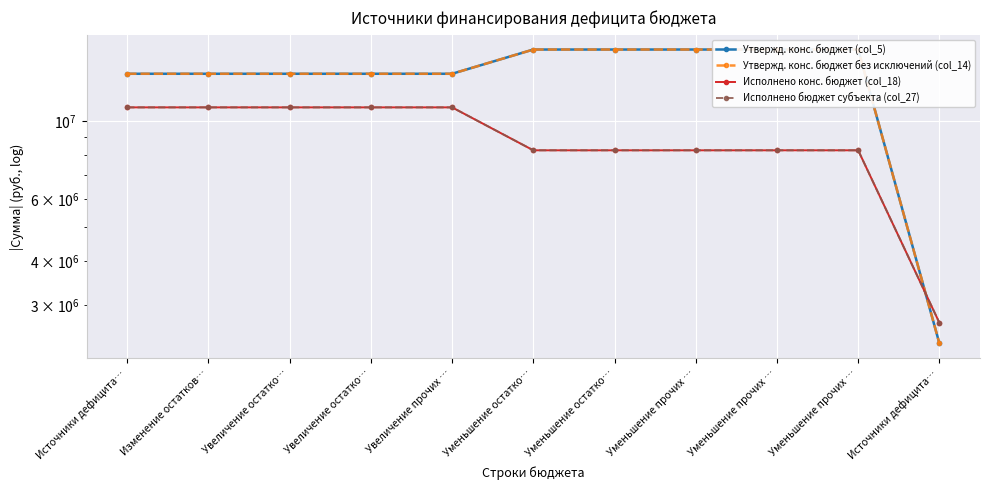

True or false: Исполнено конс. бюджет (col_18) has more than 0 points higher than both neighbors.

False